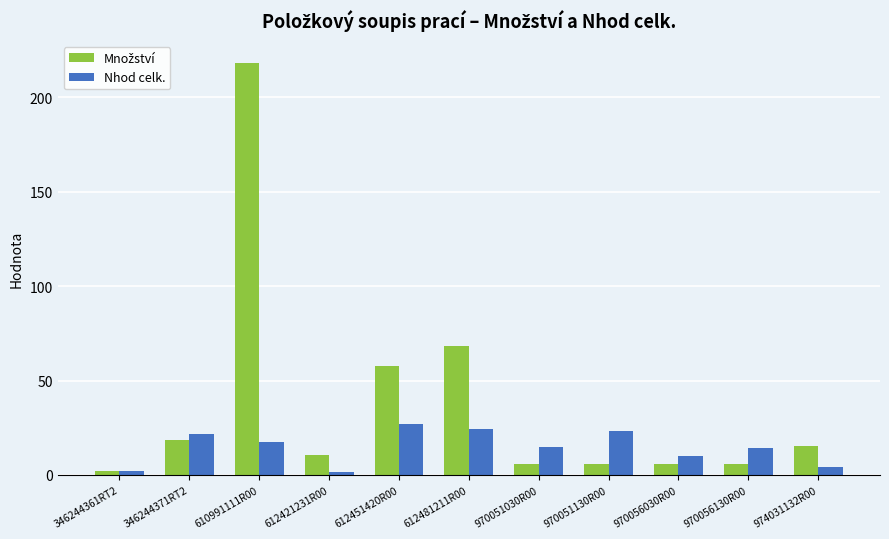

The value of Nhod celk. at 970051030R00 is 5.0. True or false?

False